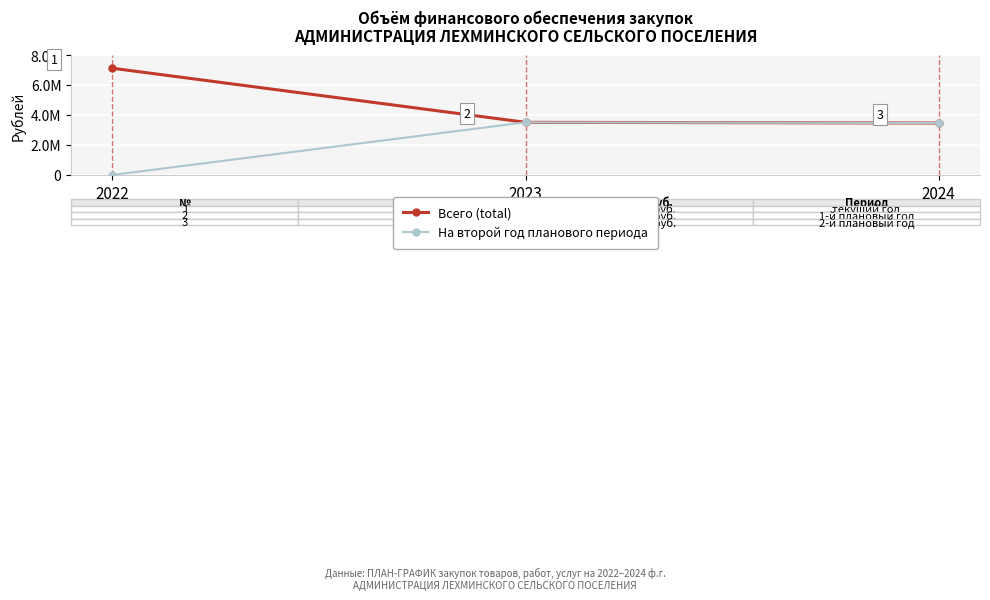

List the series in order of their peak value, highest first.

Всего (total), На второй год планового периода